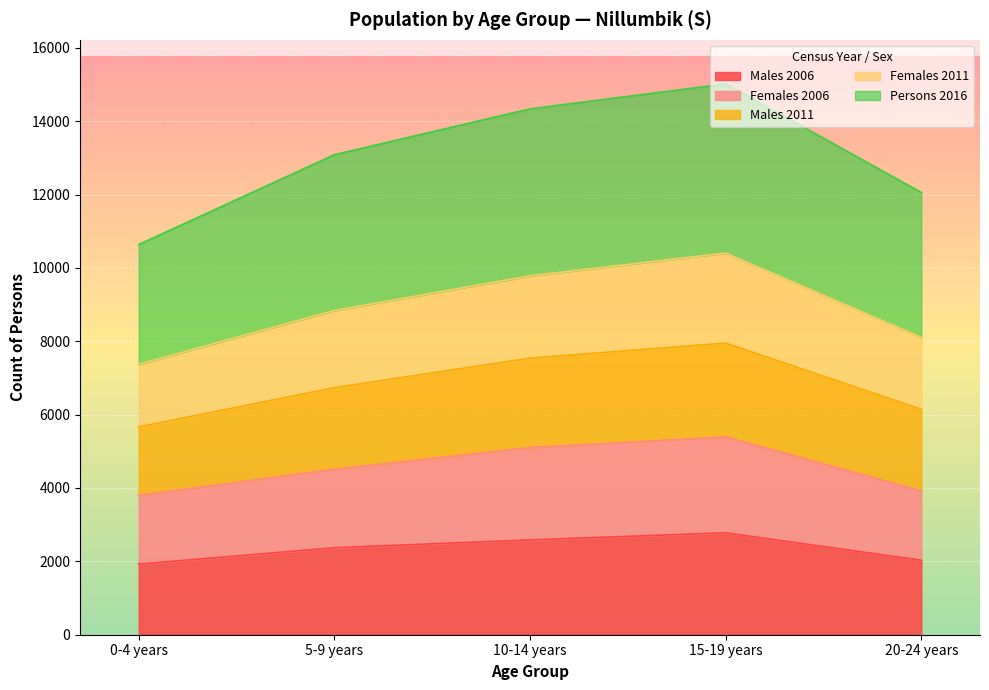

What is the average value of the Males 2006 series?

2338